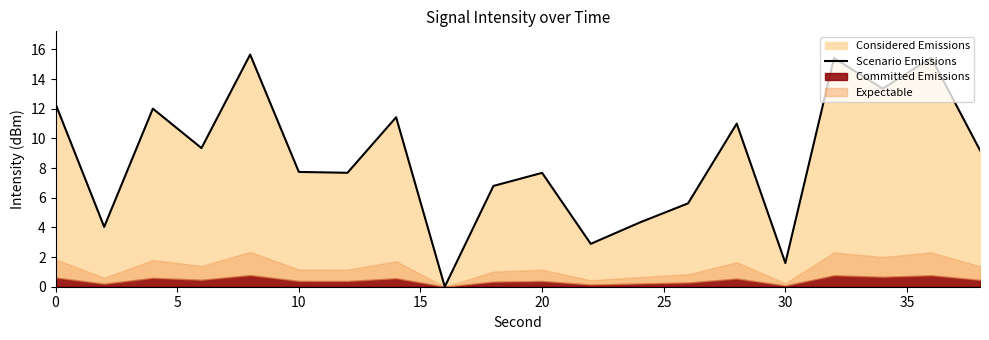

How many interior local peaks (higher than both neighbors) does the data have?

7